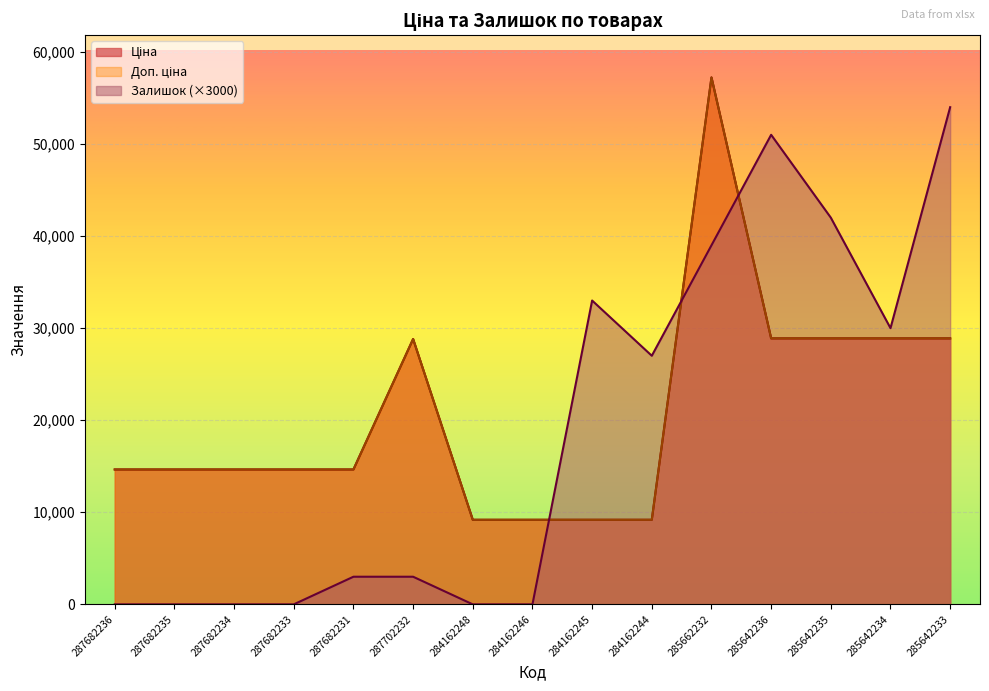

True or false: Залишок and Доп. ціна cross at least once.

True